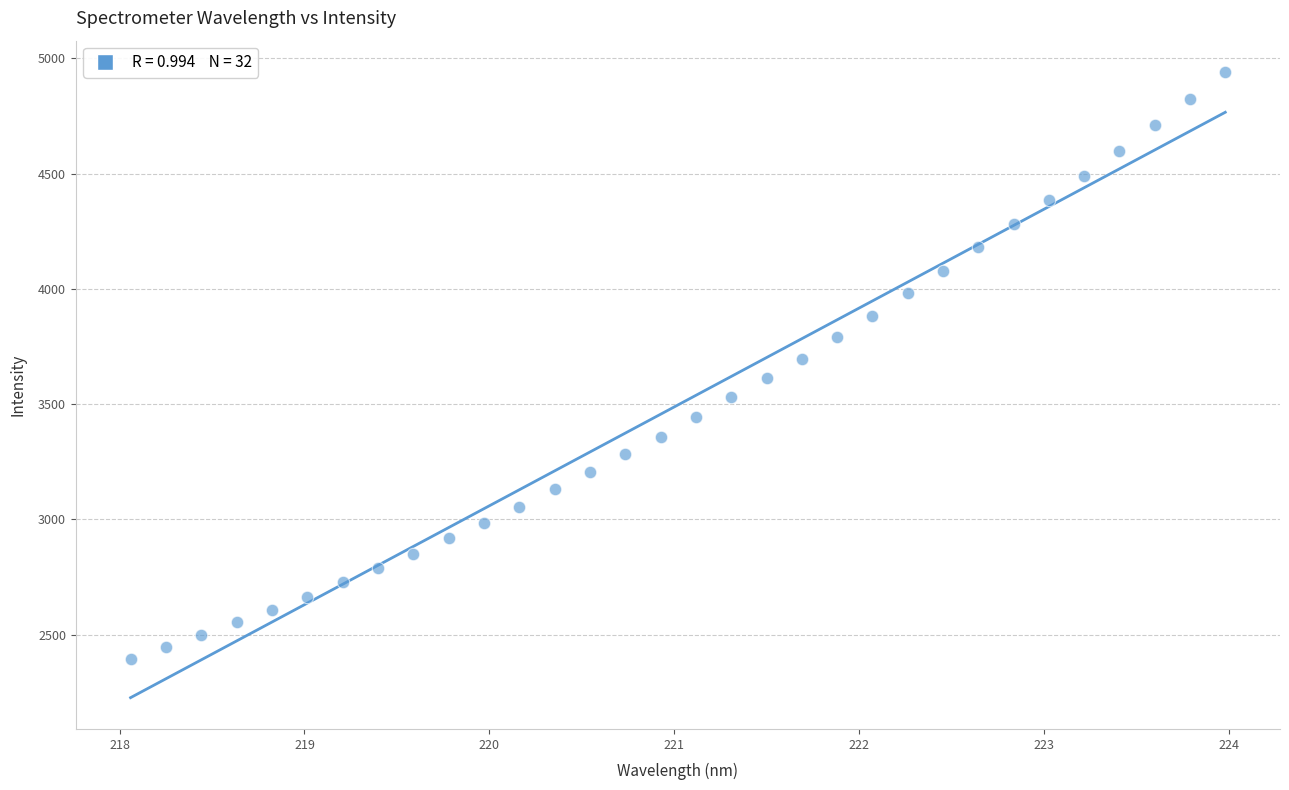

What is the range of Y values (max minus min)?

2544.5